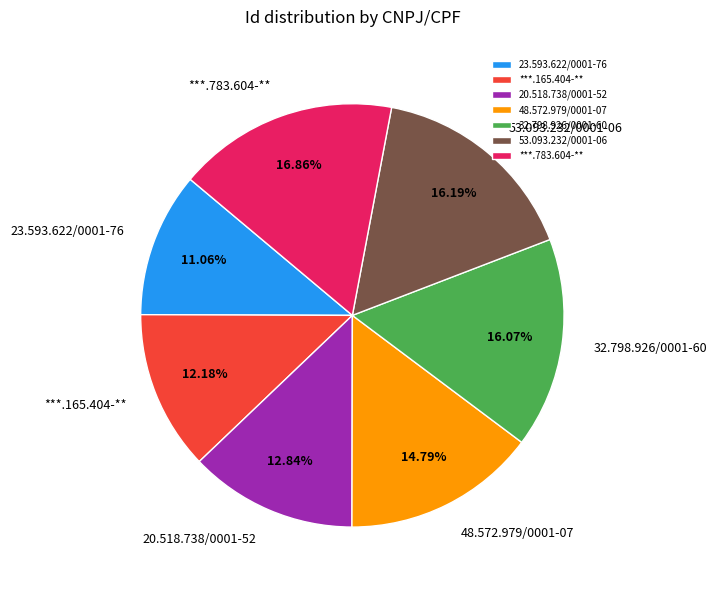

How many slices are in this pie chart?

7